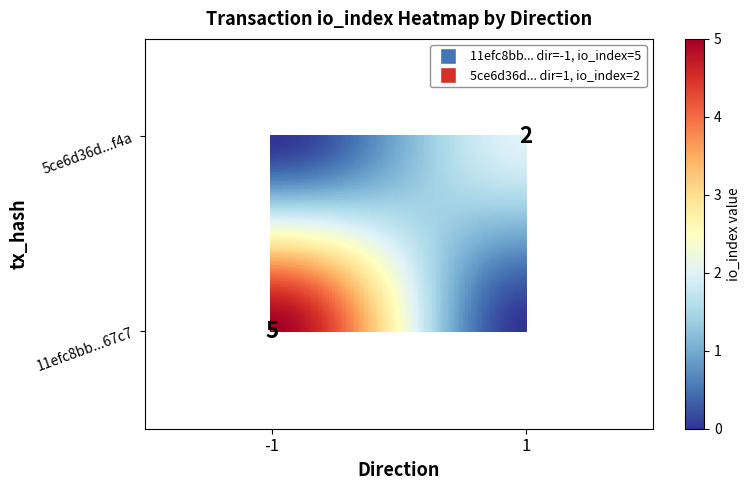

Is it true that 5ce6d36de3dc0118774fe801d23cddebf325f4a equals 1 at direction?

True